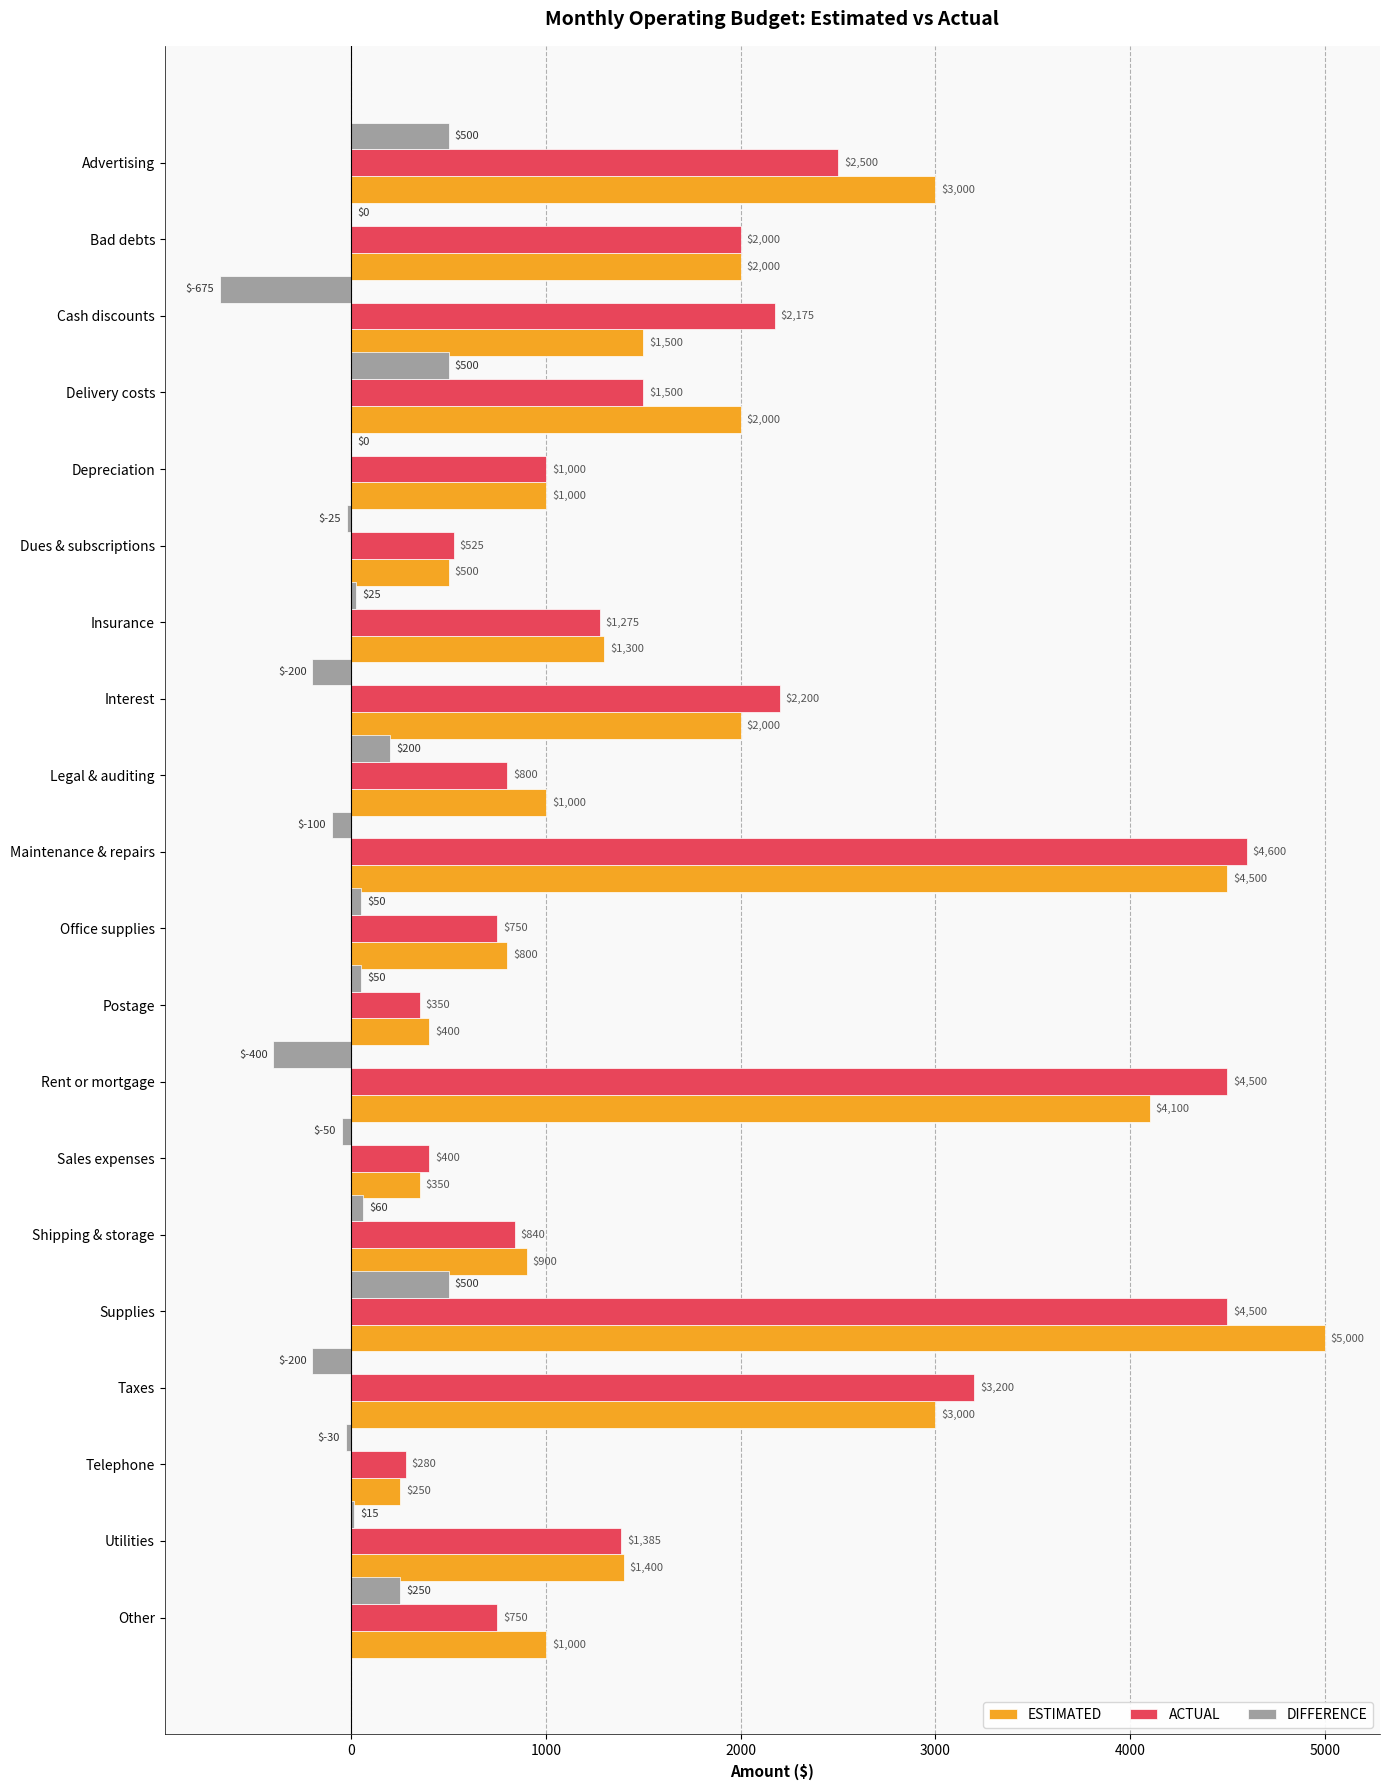

Which series has the largest total across all categories?

ESTIMATED